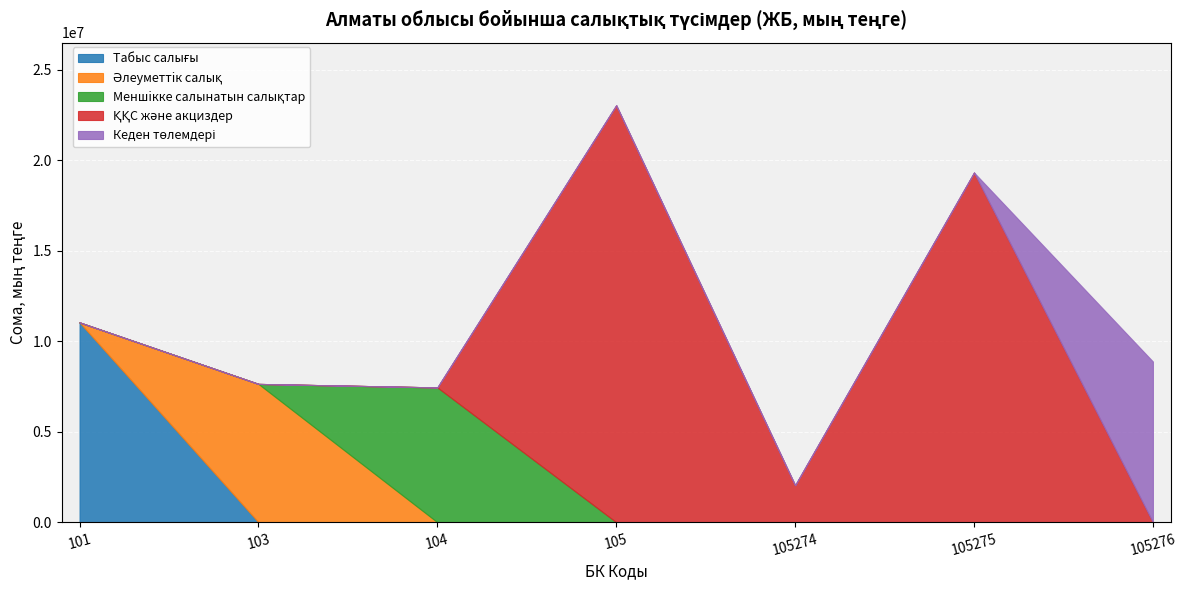

Where is Табыс салығы nearest to the value 5520219?

101105